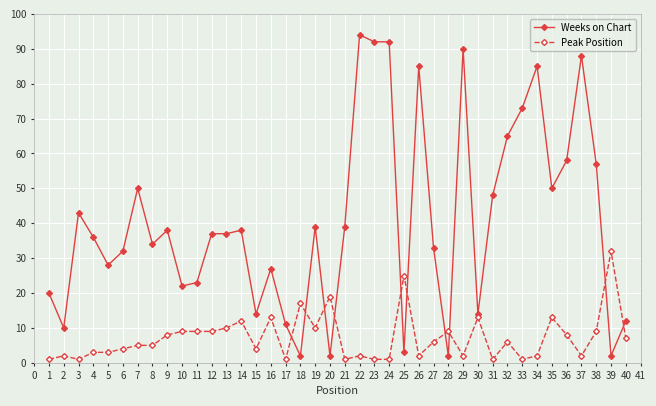

What are all the series names shown in the legend?

Weeks on Chart, Peak Position